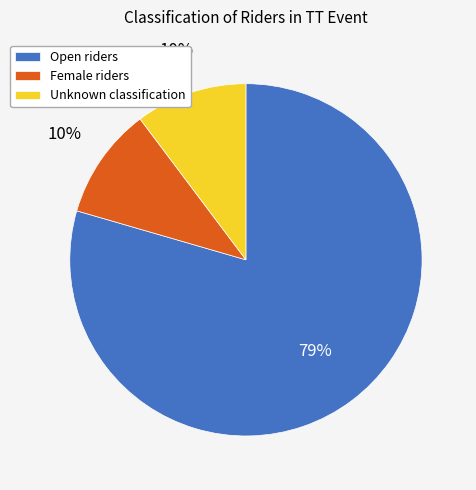

What is the ratio of the value at Unknown to the value at Open?

0.1